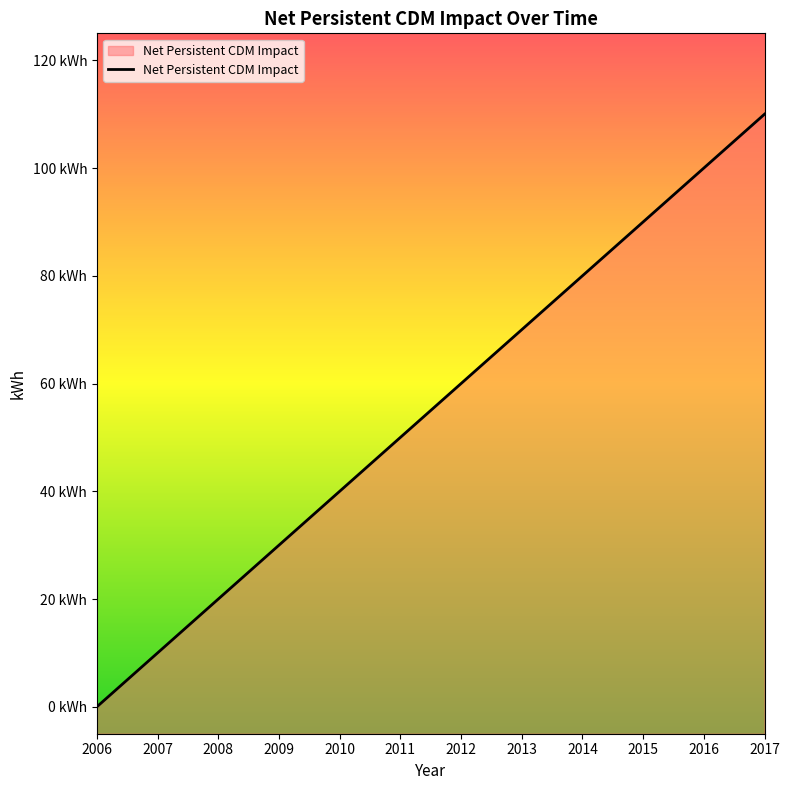

What is the difference between the maximum and minimum values?

110